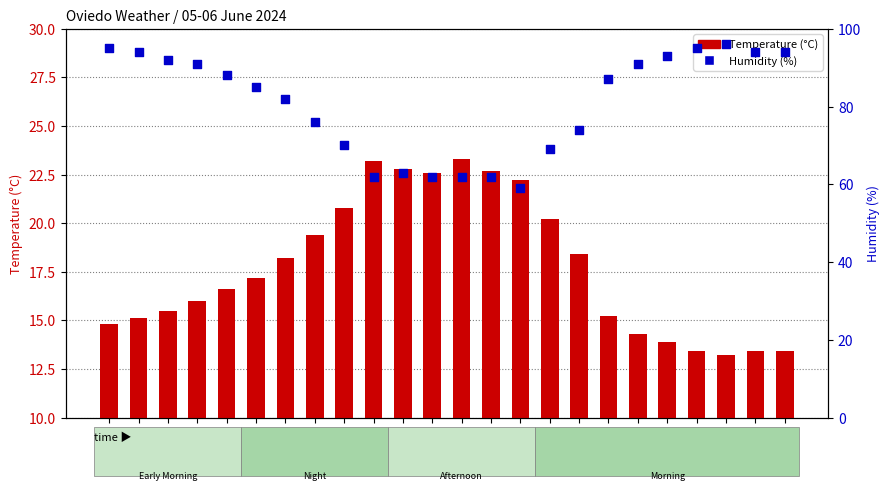

Is the value of Temperature (°C) at 15:00 greater than the value of Humidity (%) at 07:00?

No